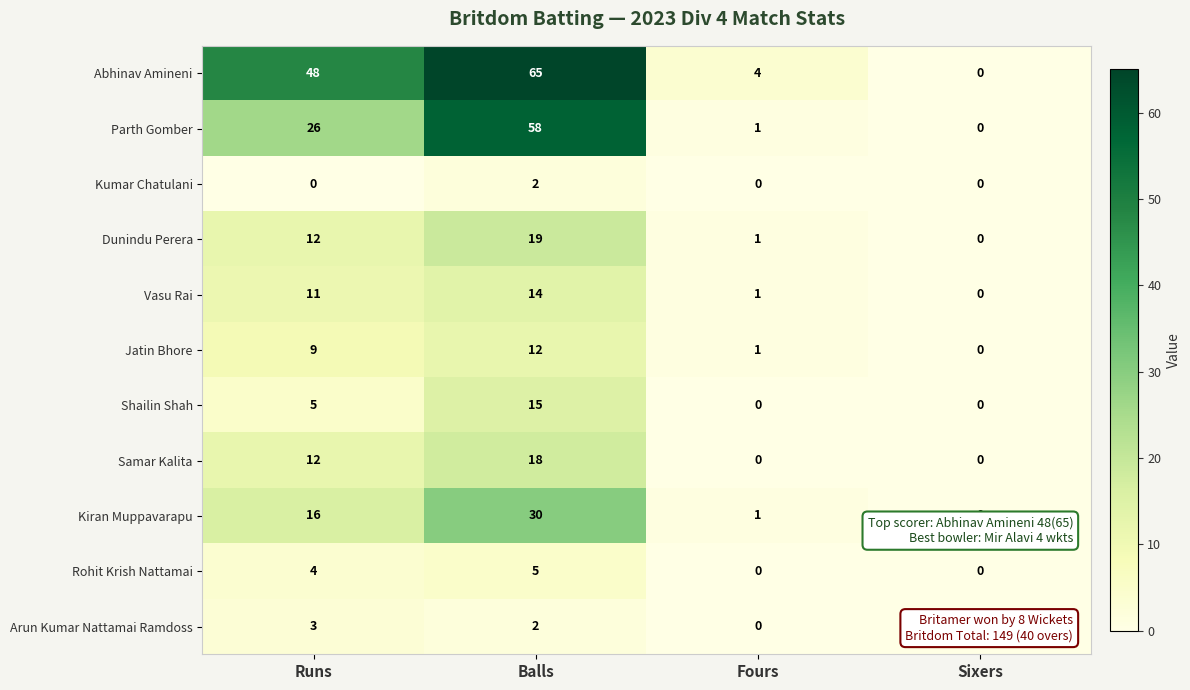

How many data points in Jatin Bhore are less than 9?

2